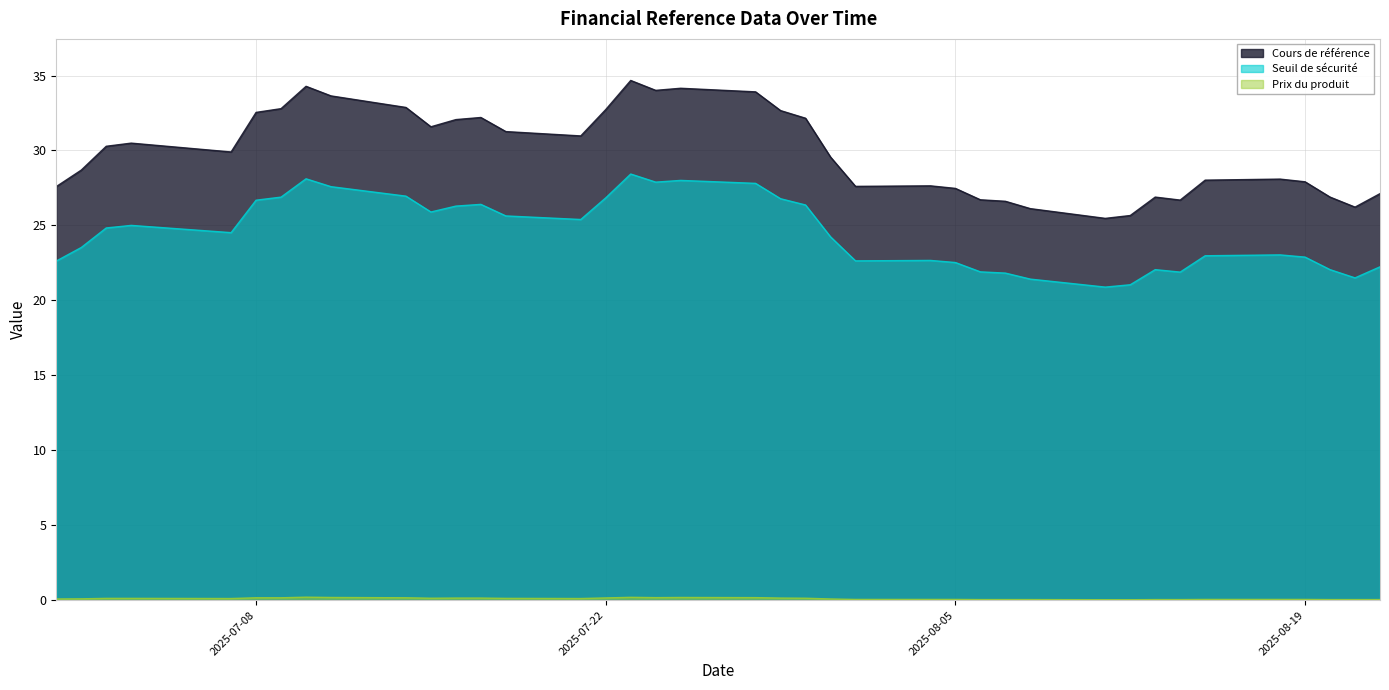

What is the difference between the maximum and minimum values in the Seuil de sécurité series?

7.5